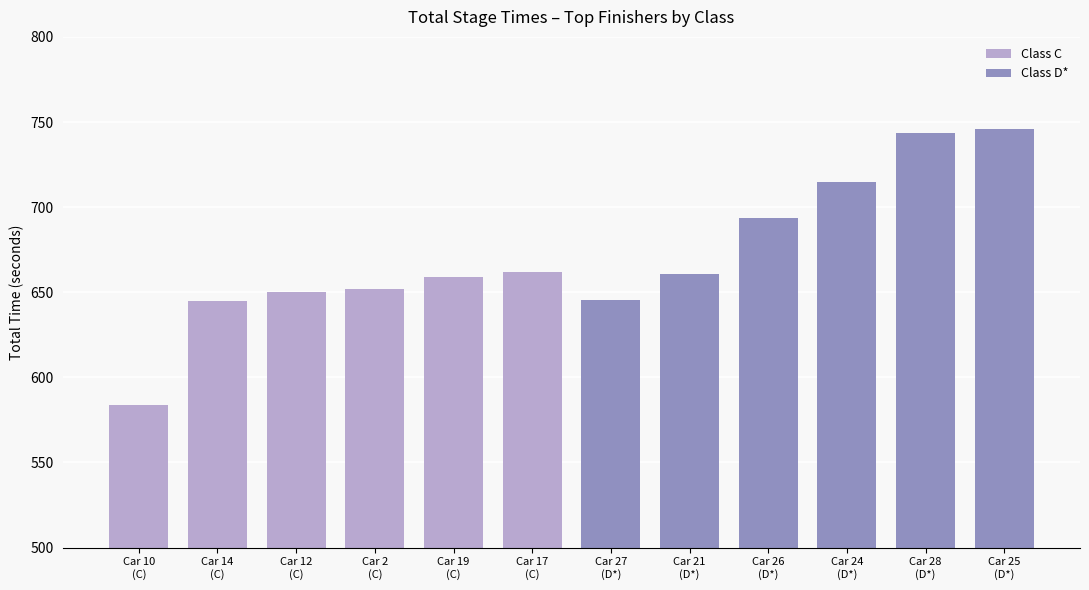

What value does the Class C series have at Car 14
(C)?

644.9